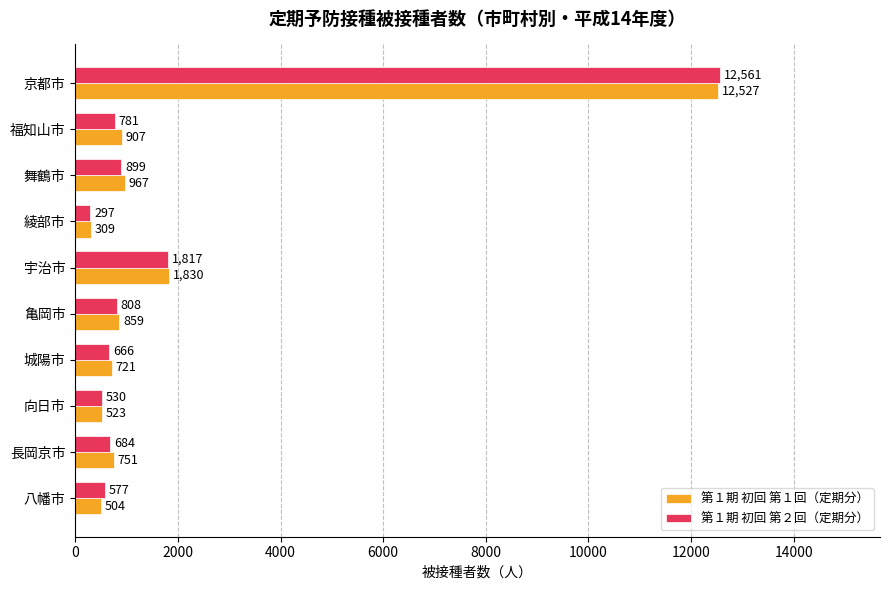

Is it true that 第１期 初回 第１回（定期分） equals 3118 at 京都市?

False